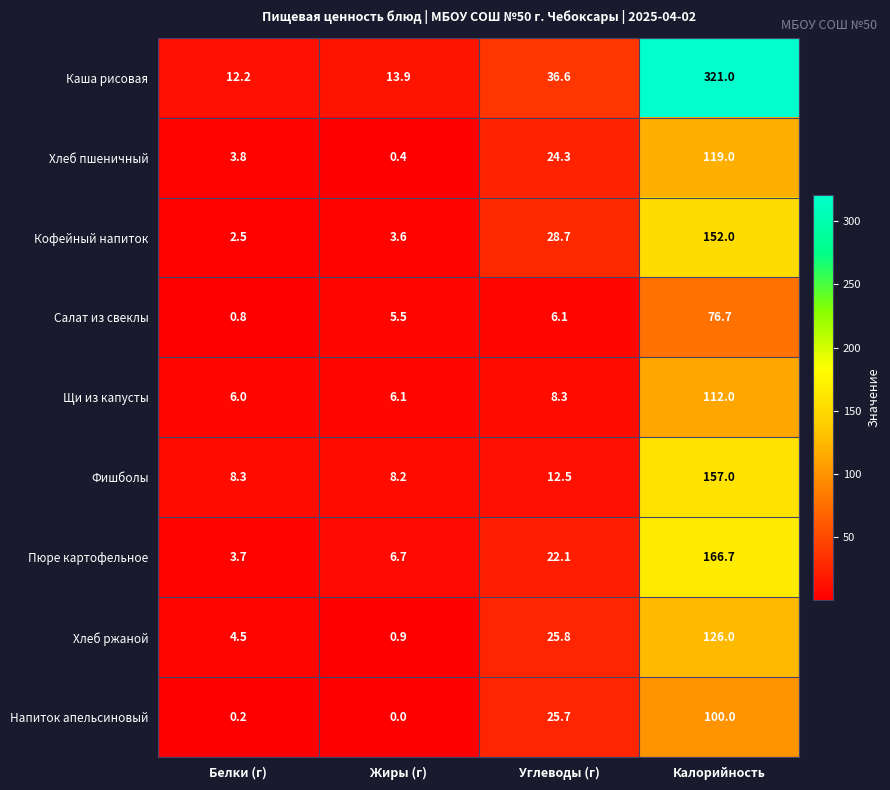

At which label does Хлеб пшеничный first exceed 24?

Углеводы (г)